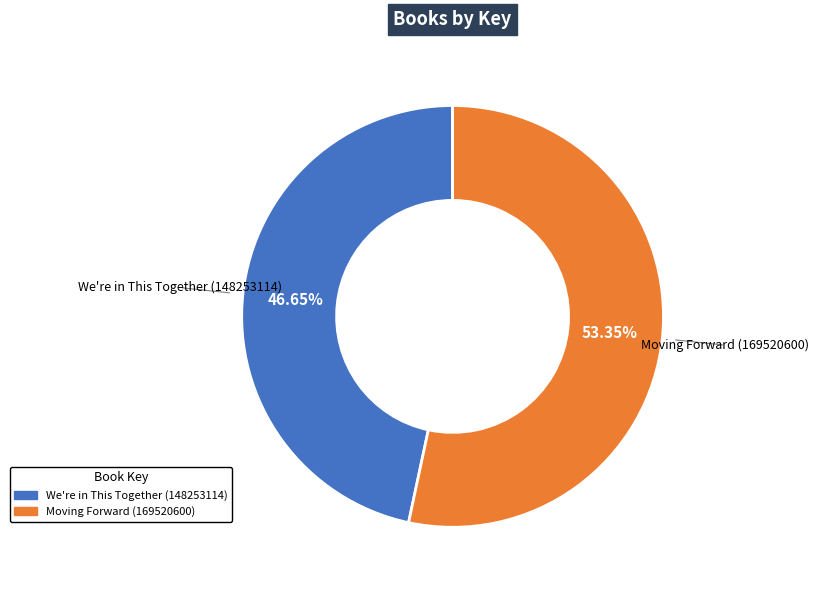

Is it true that We're in This Together (148253114) is 60% of the pie?

False